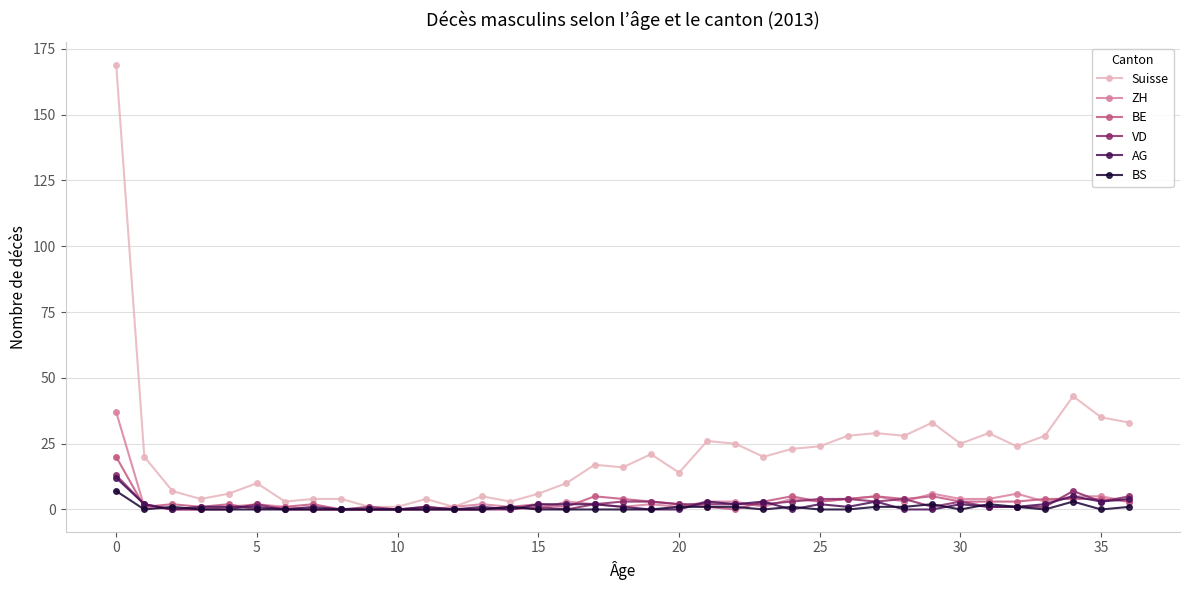

True or false: AG has more than 0 points higher than both neighbors.

True